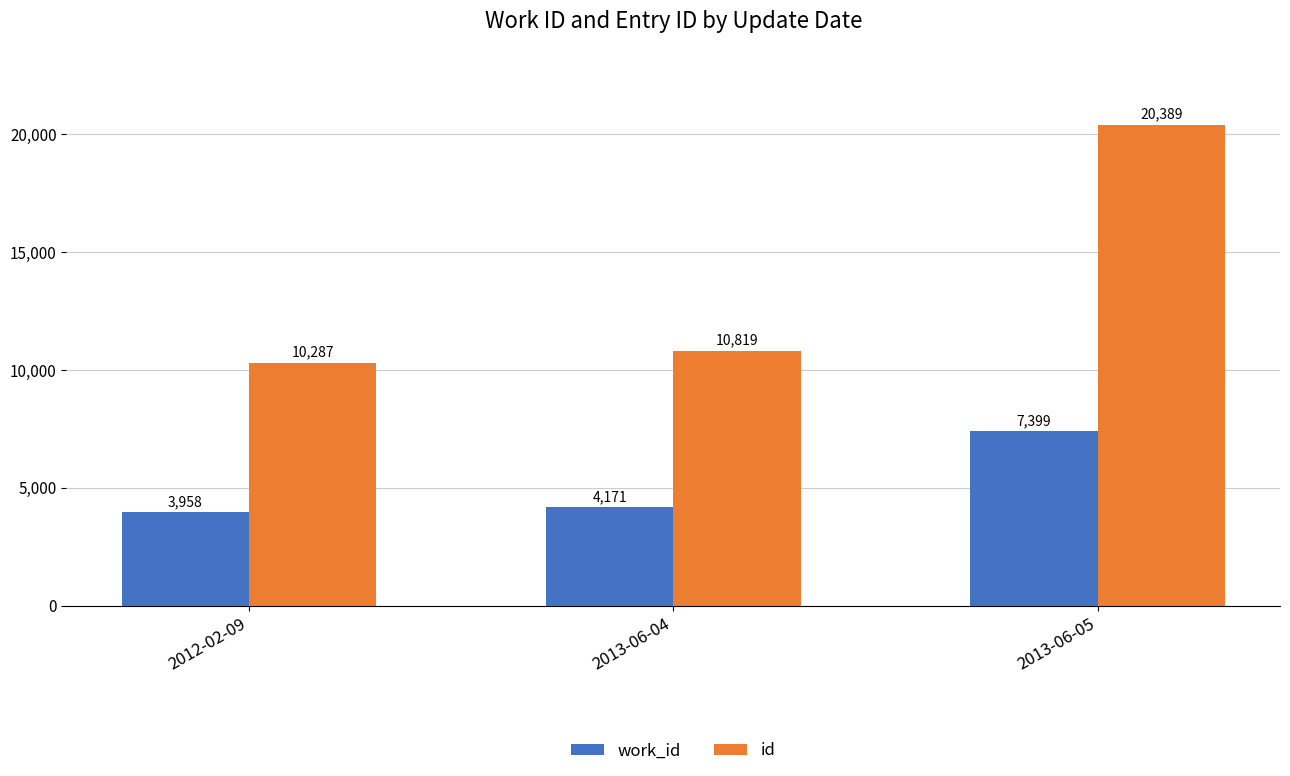

What position from the left is 2013-06-04?

2